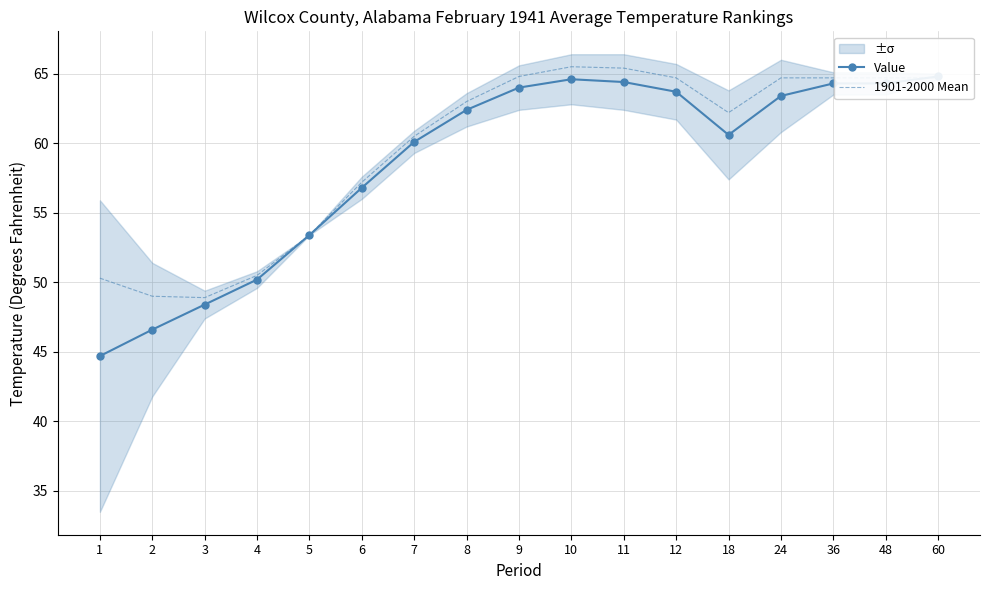

Between which two adjacent categories do Value and 1901-2000 Mean first intersect?

48 and 60